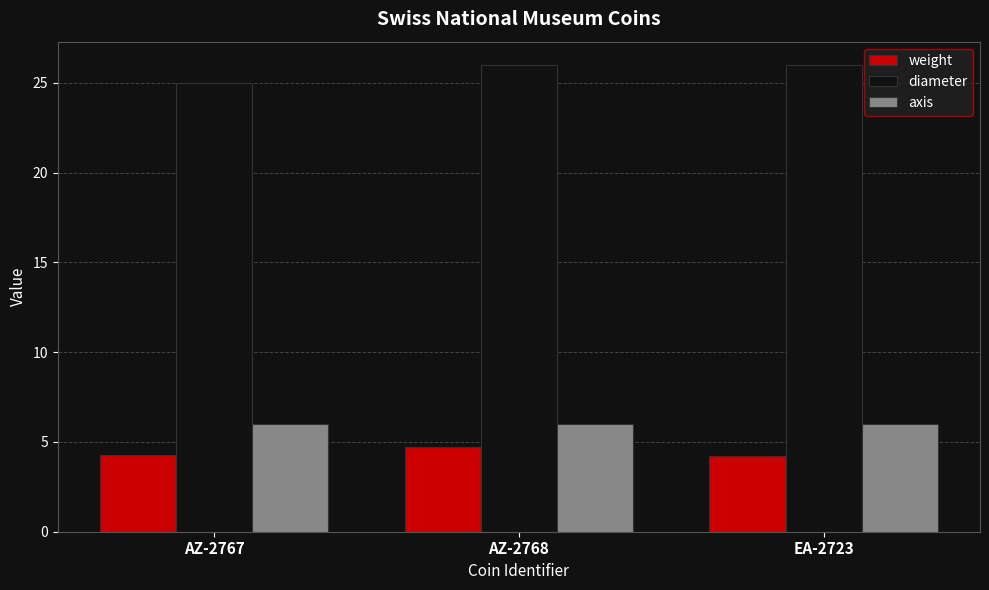

Is it true that diameter equals 25.0 at AZ-2767?

True